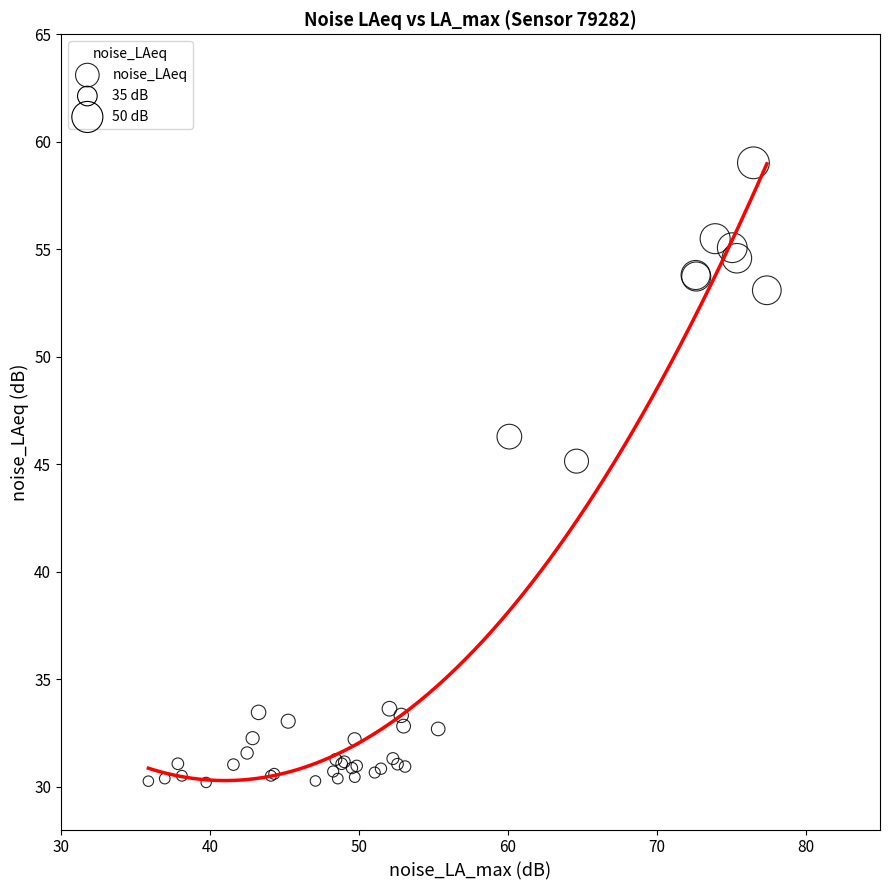

What Y value in the scatter plot is closest to 44?

45.1